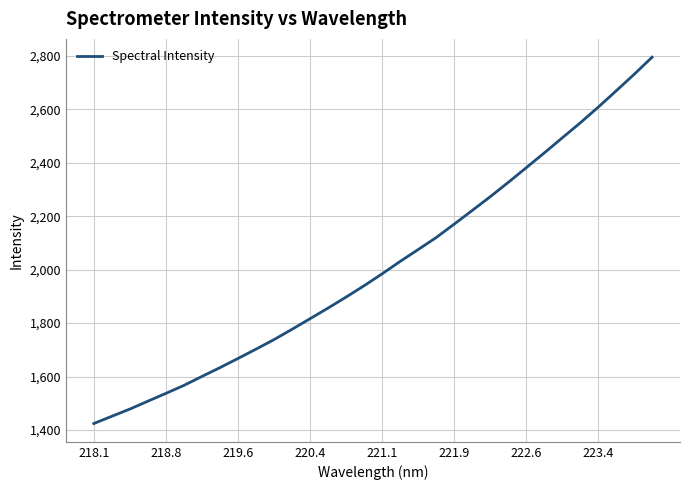

What is the maximum value shown in the chart?

2794.5